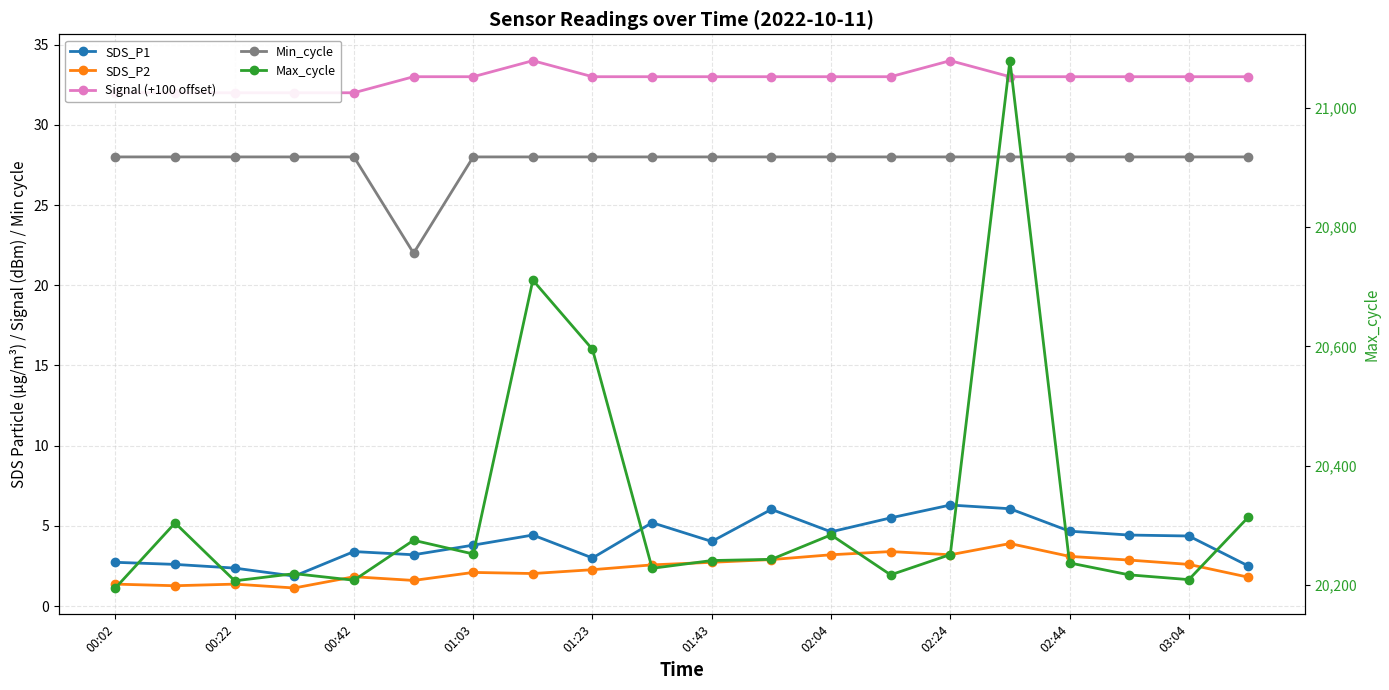

List the series in order of their peak value, lowest first.

SDS_P2, SDS_P1, Min_cycle, Signal (+100 offset), Max_cycle